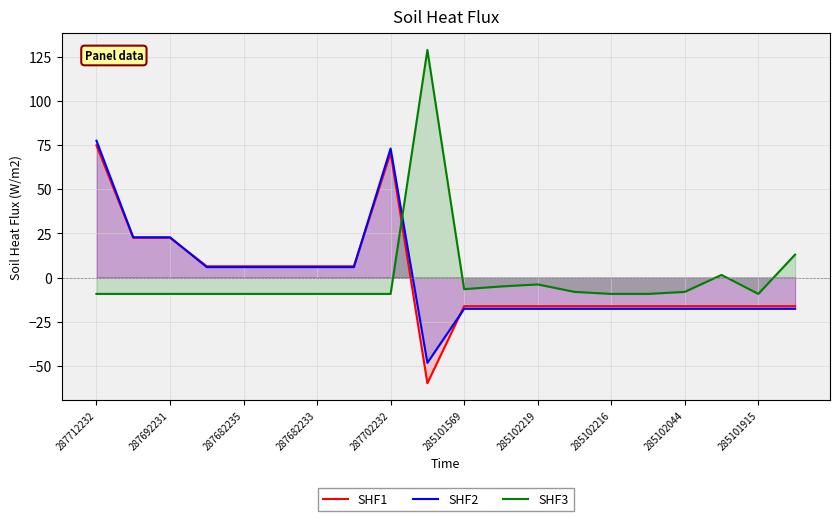

How many values in the SHF2 series are below -17?

11